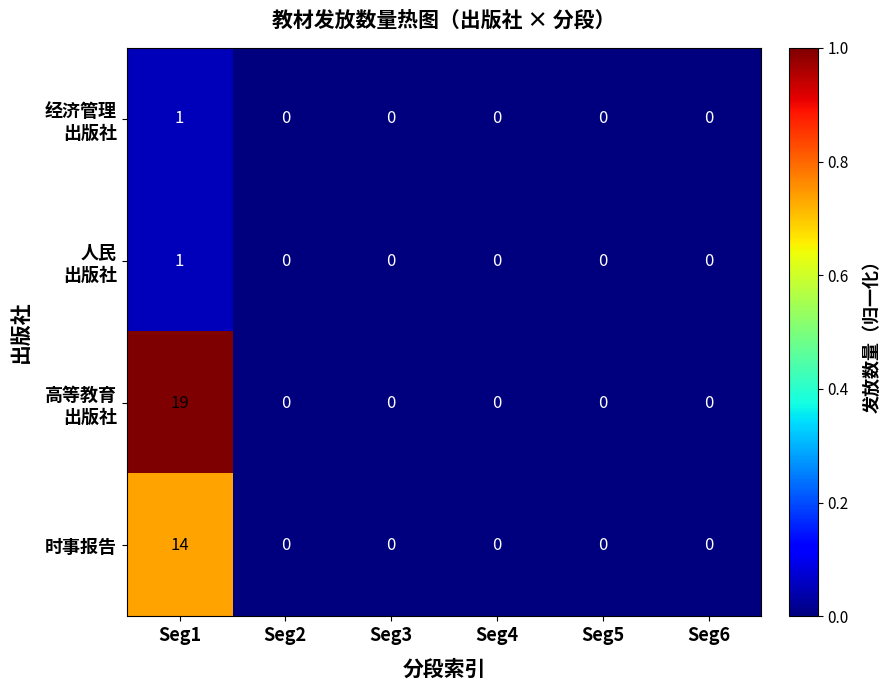

What is the sum of all 时事报告 values?

14